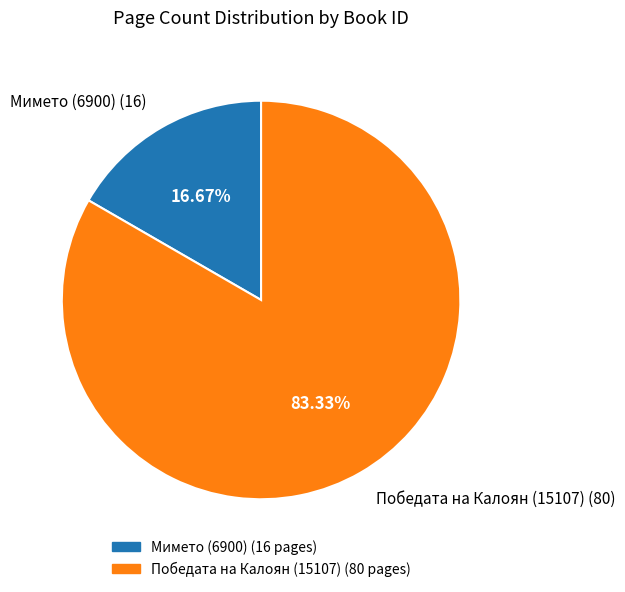

True or false: Победата на Калоян (15107) accounts for 83% of the total.

True